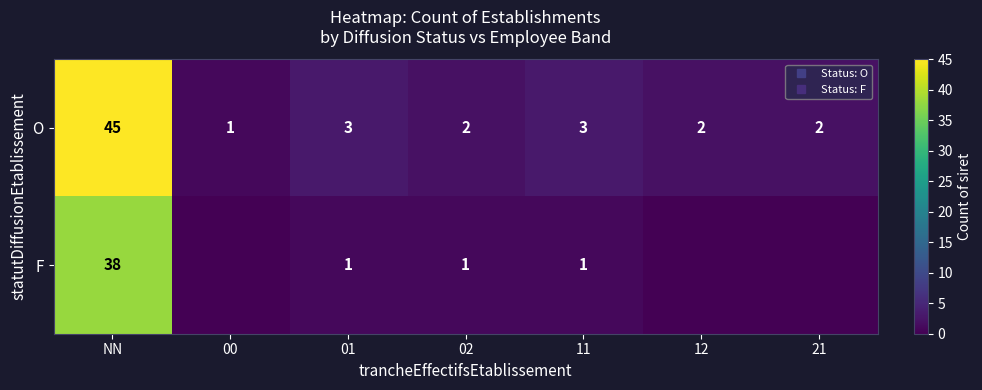

Where is O nearest to the value 23?

01